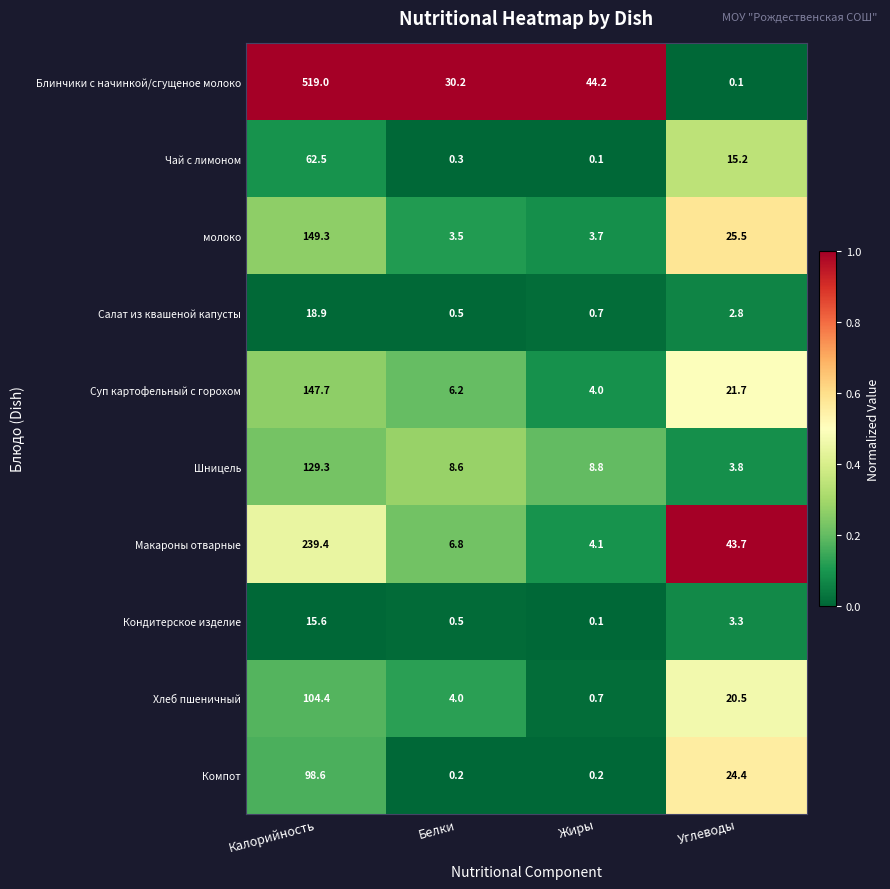

The value of Компот at Жиры is 0.2. True or false?

True